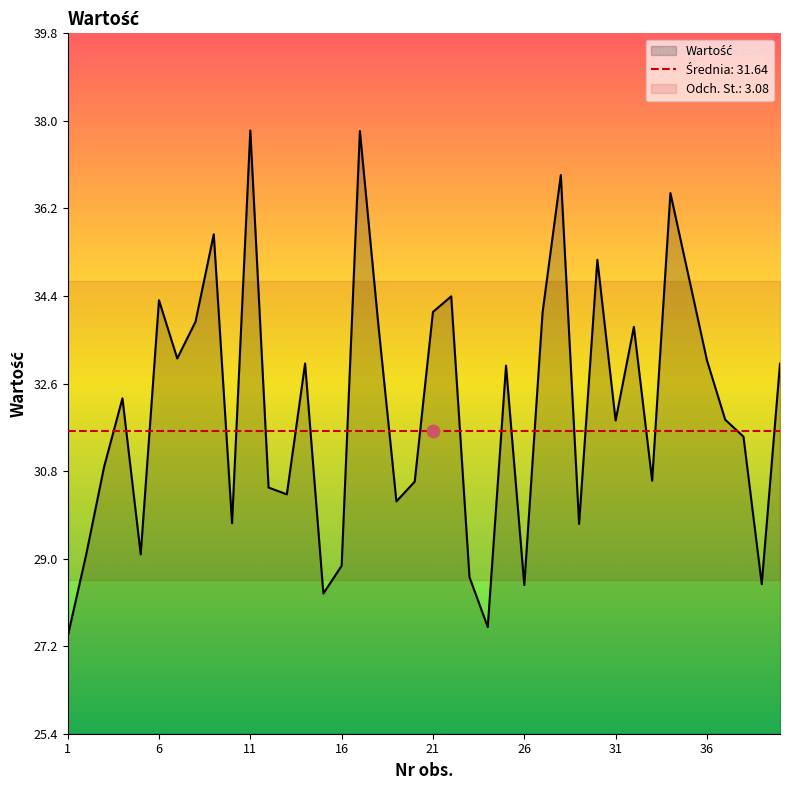

What is the ratio of the value at 17 to the value at 14?

1.1